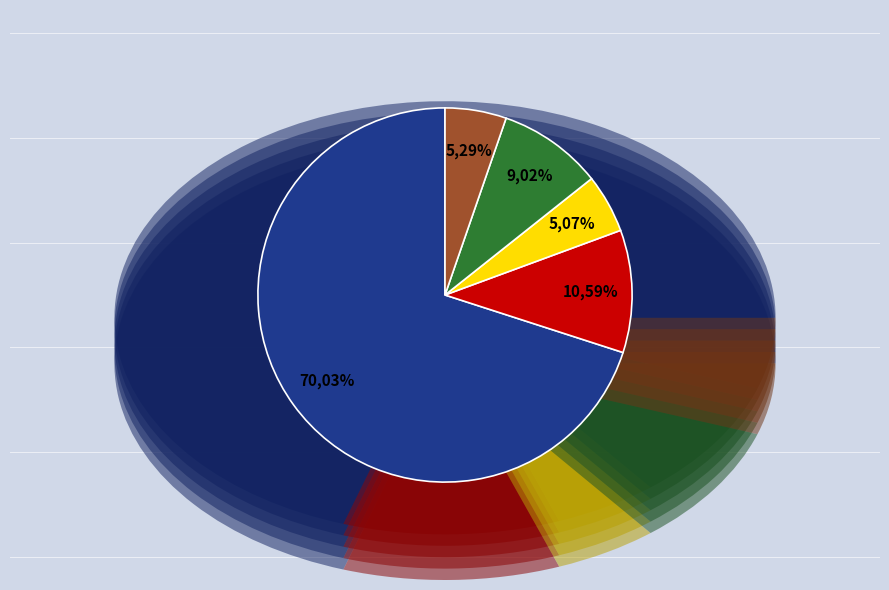

How many slices are in this pie chart?

5